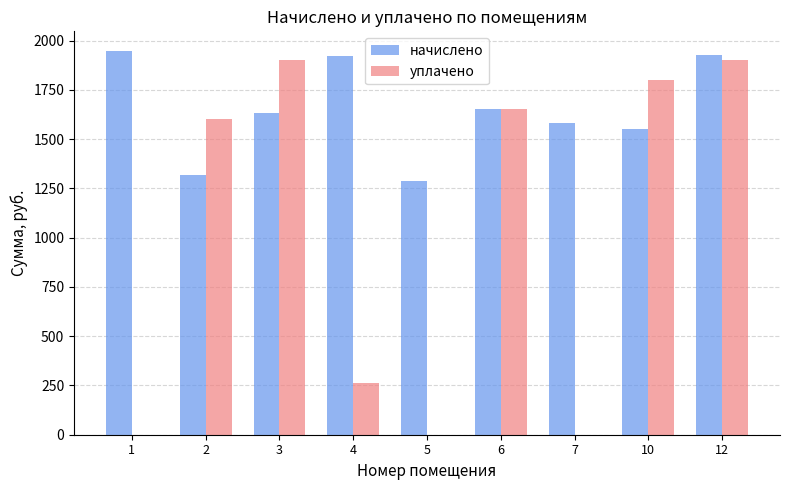

Is it true that начислено equals 658.5 at 5?

False